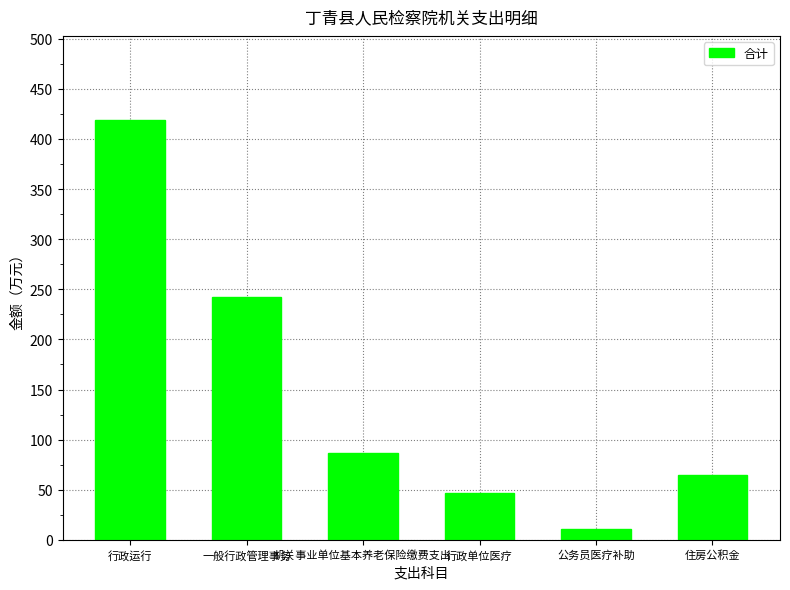

Is it true that the value at 行政运行 is 419.0?

True